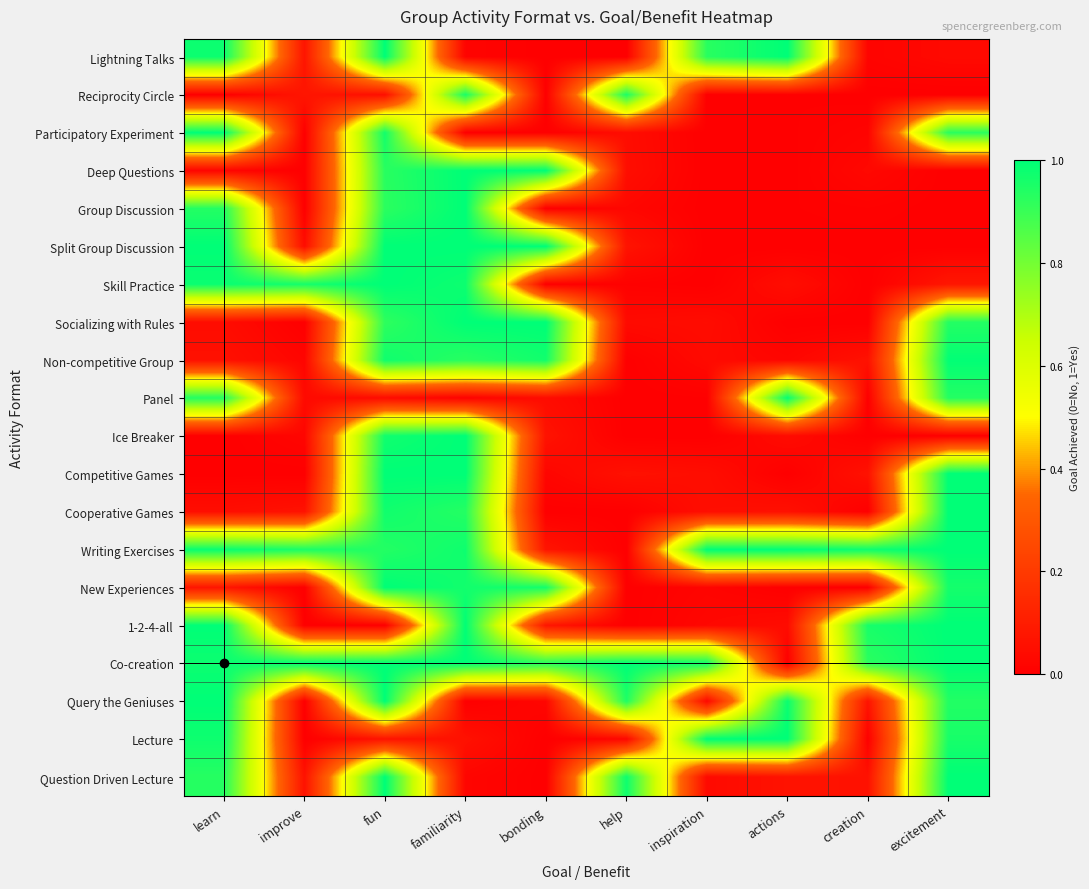

How many categories are shown in the chart?

10